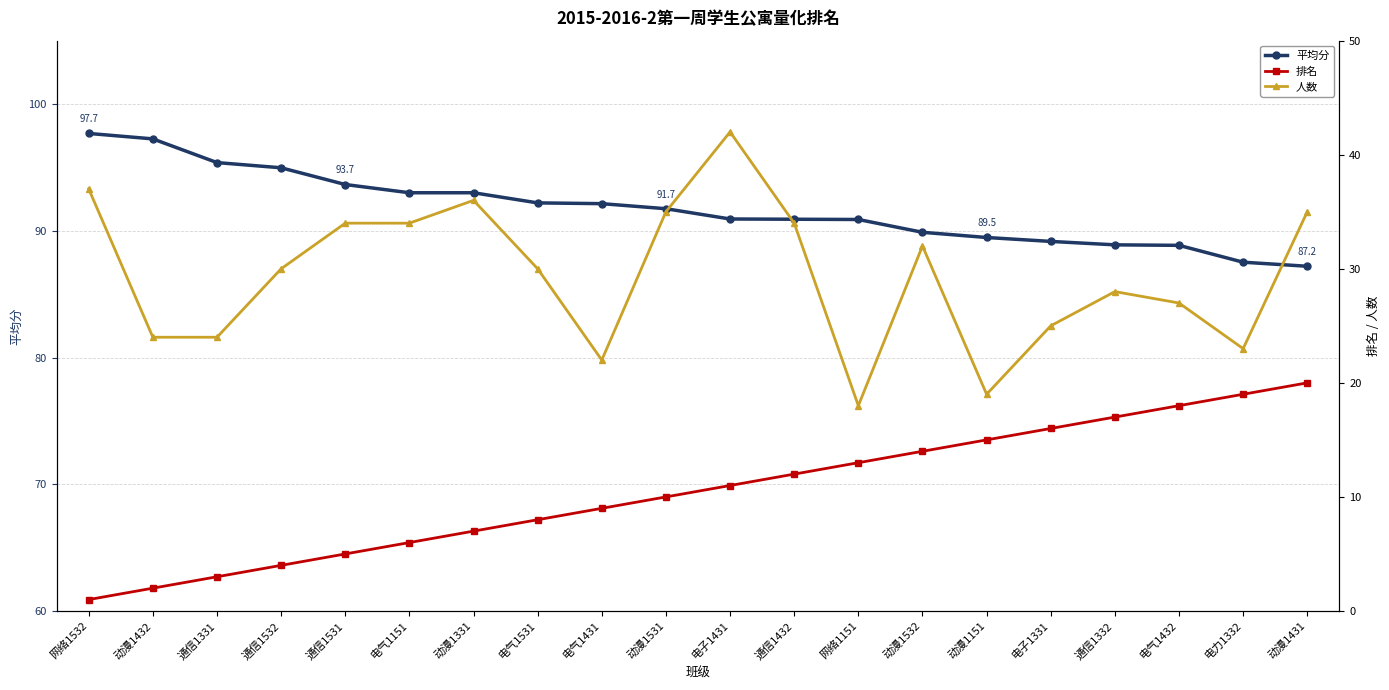

At which label is 平均分 closest to 92?

电气1431